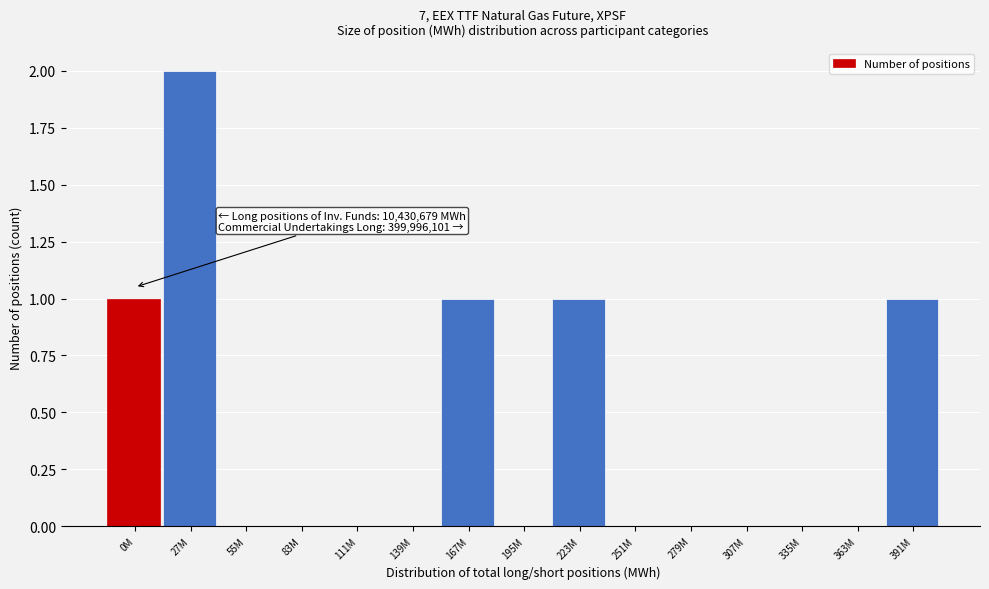

Reading left to right, transcribe all the data shown in this chart.

0M=1	27M=2	55M=0	83M=0	111M=0	139M=0	167M=1	195M=0	223M=1	251M=0	279M=0	307M=0	335M=0	363M=0	391M=1